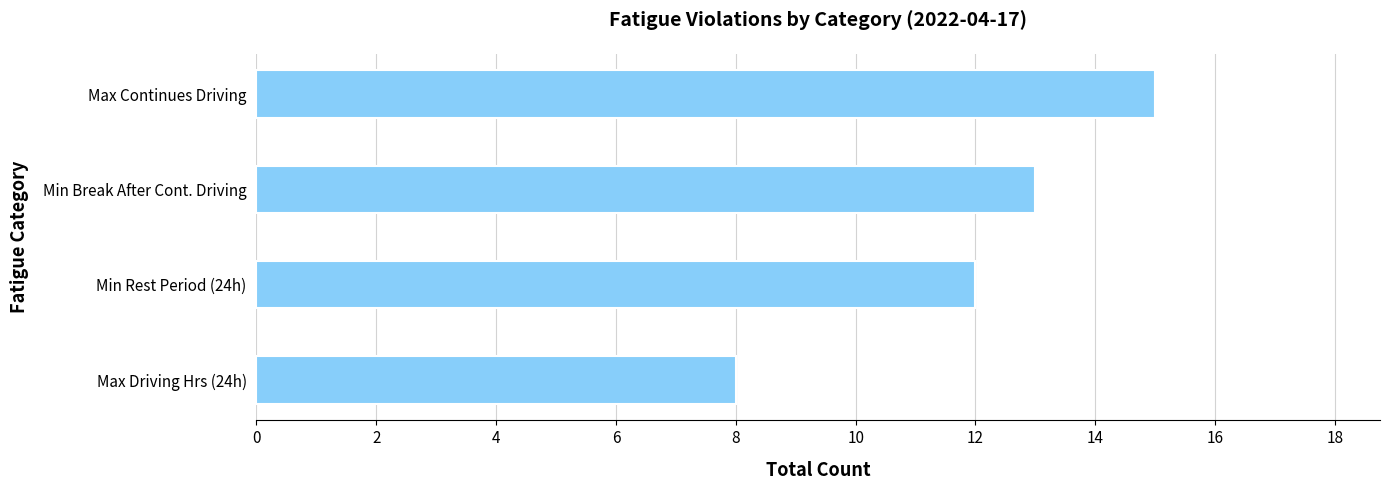

Where is the data nearest to the value 11?

Min Rest Period (24h)